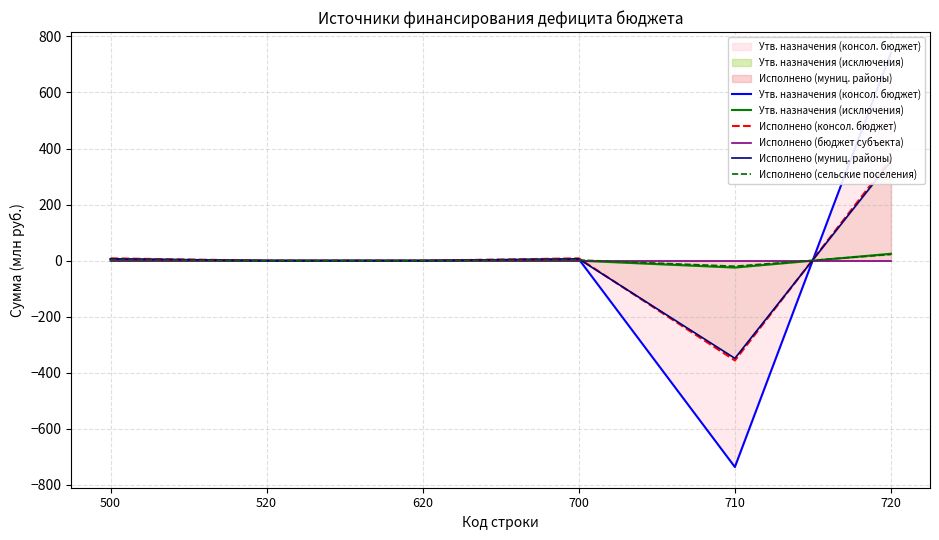

Between 520 and 710, which series saw the biggest shift?

Утв. назначения (консол. бюджет)